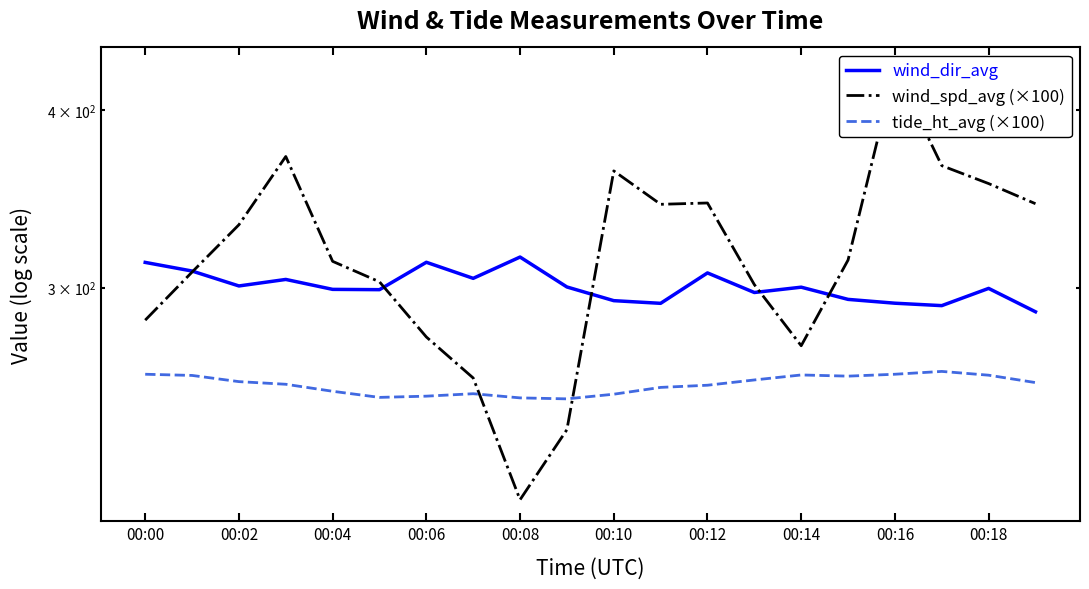

True or false: tide_ht_avg (×100) has a value of 260.7 at 00:16.

True